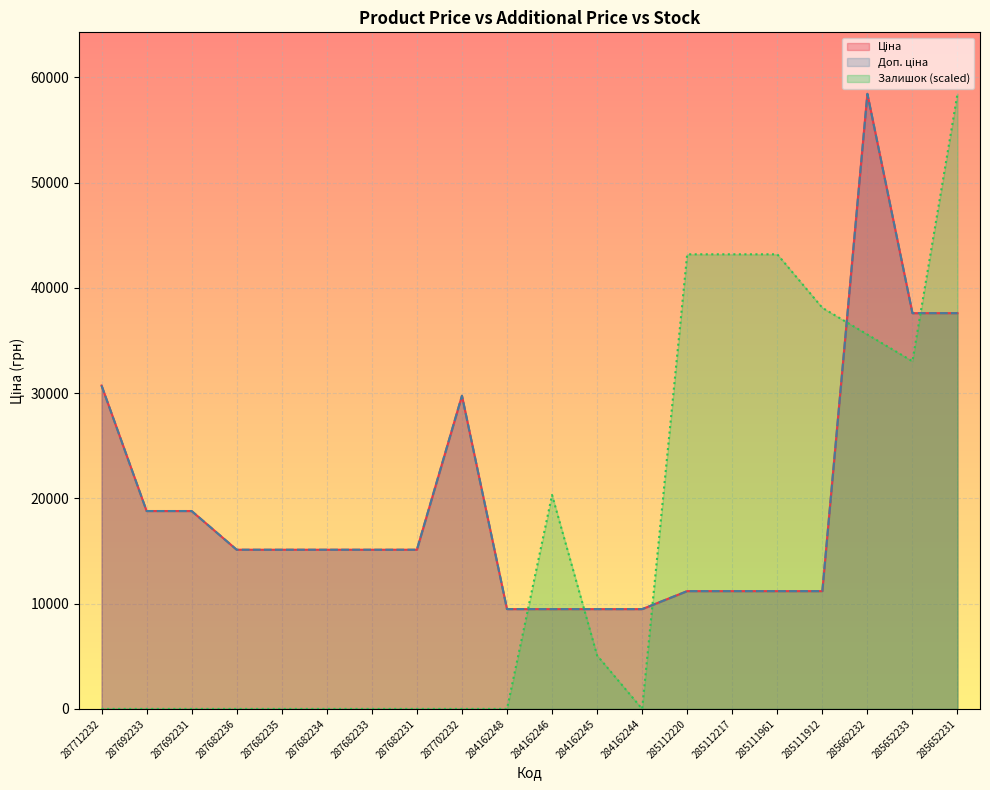

How many lines are shown in the chart?

3